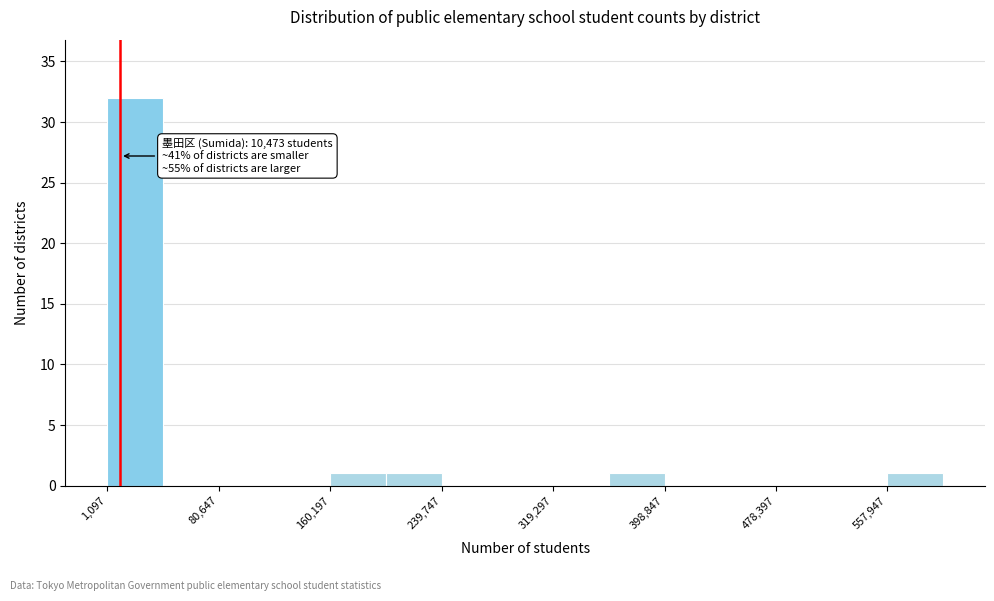

Read against the x-axis, roughly where is the centre of the tallest bar?

20000